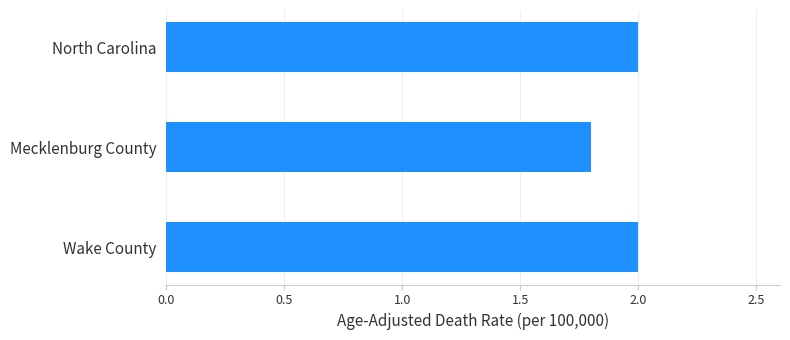

What is the difference between the maximum and minimum values?

0.2